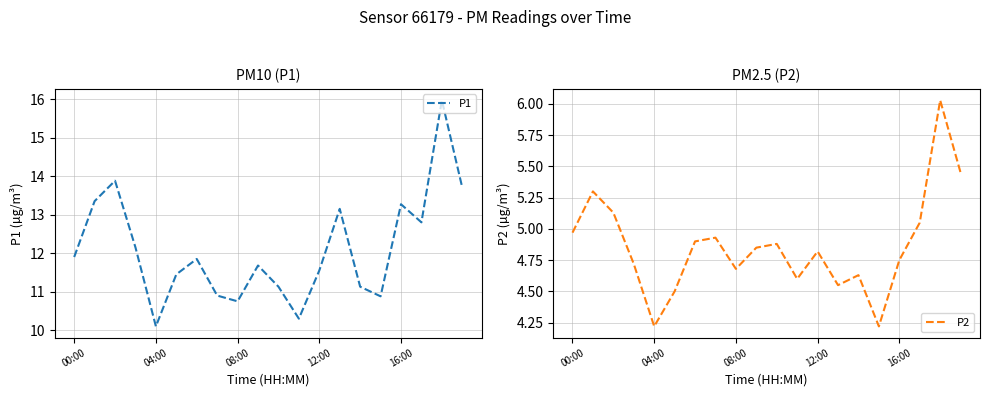

At which category is the sum across all series the highest?

18